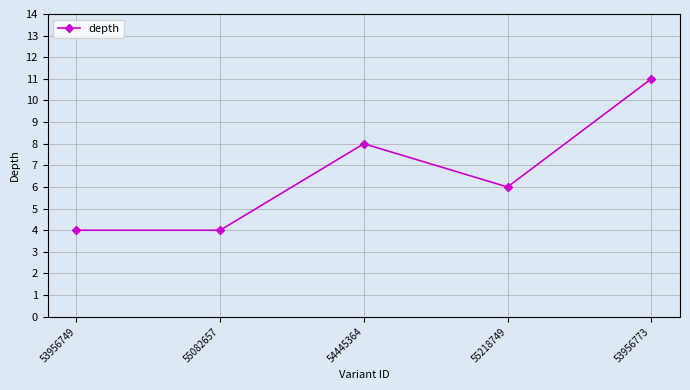

The chart shows a value of 4 at 55082657. True or false?

True